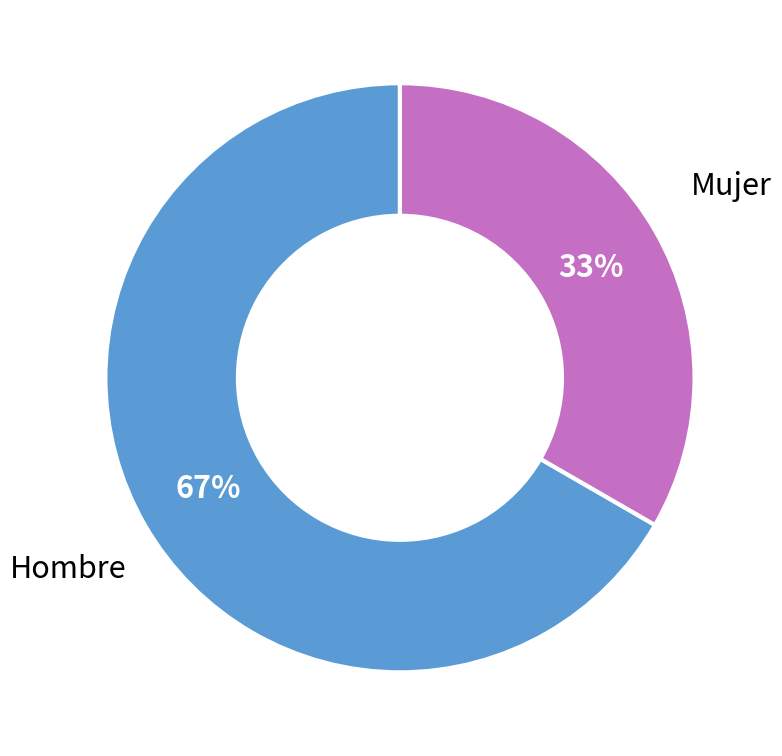

To the nearest percent, what is the average slice percentage?

50%